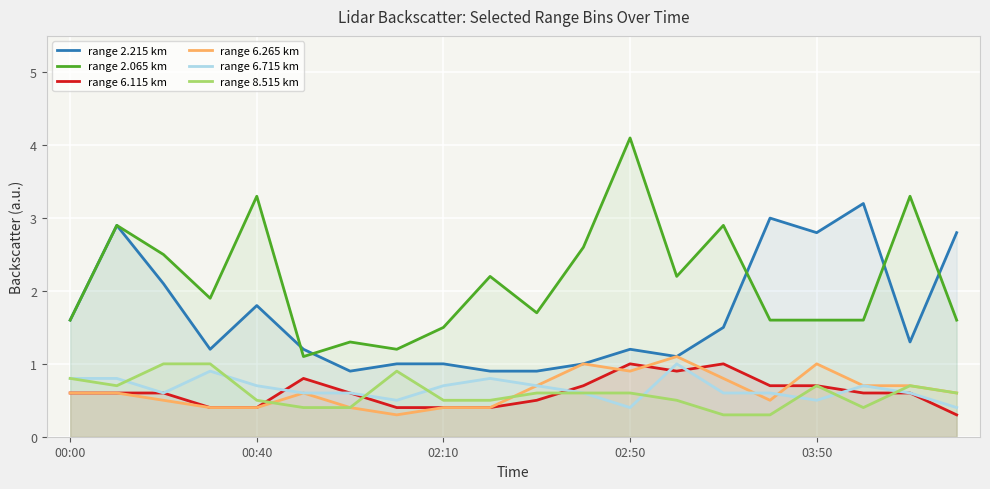

Rank the series by their maximum value, from highest to lowest.

range 2.065 km, range 2.215 km, range 6.265 km, range 6.115 km, range 6.715 km, range 8.515 km